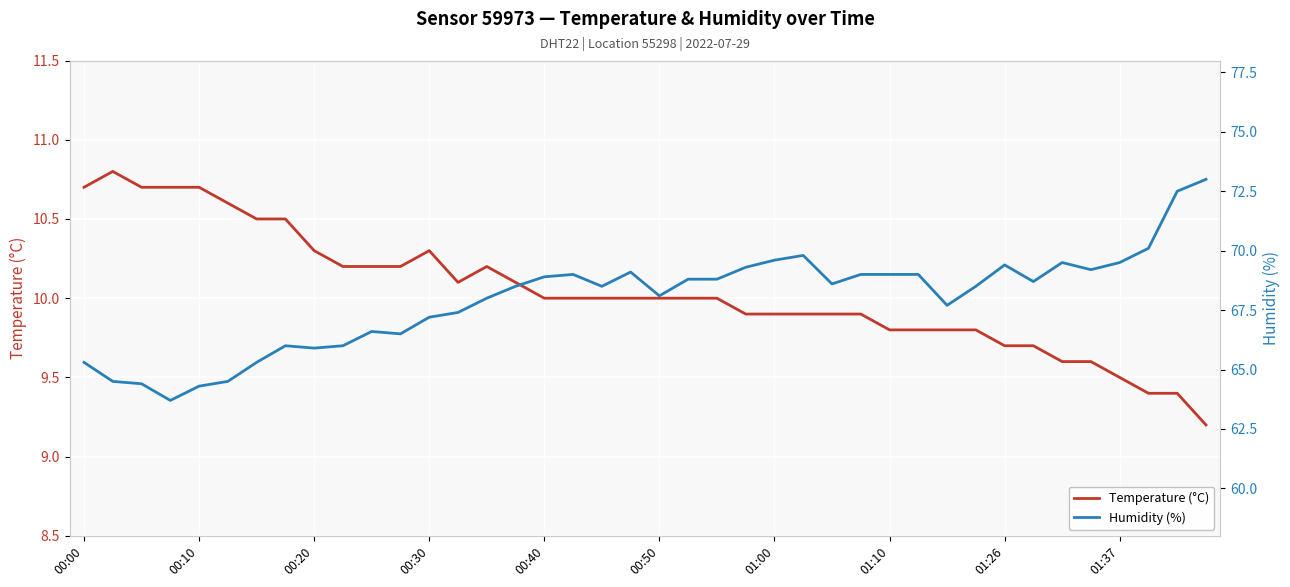

Reading left to right, list all the values displayed in this chart.

Temperature (°C): 10.7	10.8	10.7	10.7	10.7	10.6	10.5	10.5	10.3	10.2	10.2	10.2	10.3	10.1	10.2	10.1	10.0	10.0	10.0	10.0	10.0	10.0	10.0	9.9	9.9	9.9	9.9	9.9	9.8	9.8	9.8	9.8	9.7	9.7	9.6	9.6	9.5	9.4	9.4	9.2
Humidity (%): 65.3	64.5	64.4	63.7	64.3	64.5	65.3	66.0	65.9	66.0	66.6	66.5	67.2	67.4	68.0	68.5	68.9	69.0	68.5	69.1	68.1	68.8	68.8	69.3	69.6	69.8	68.6	69.0	69.0	69.0	67.7	68.5	69.4	68.7	69.5	69.2	69.5	70.1	72.5	73.0